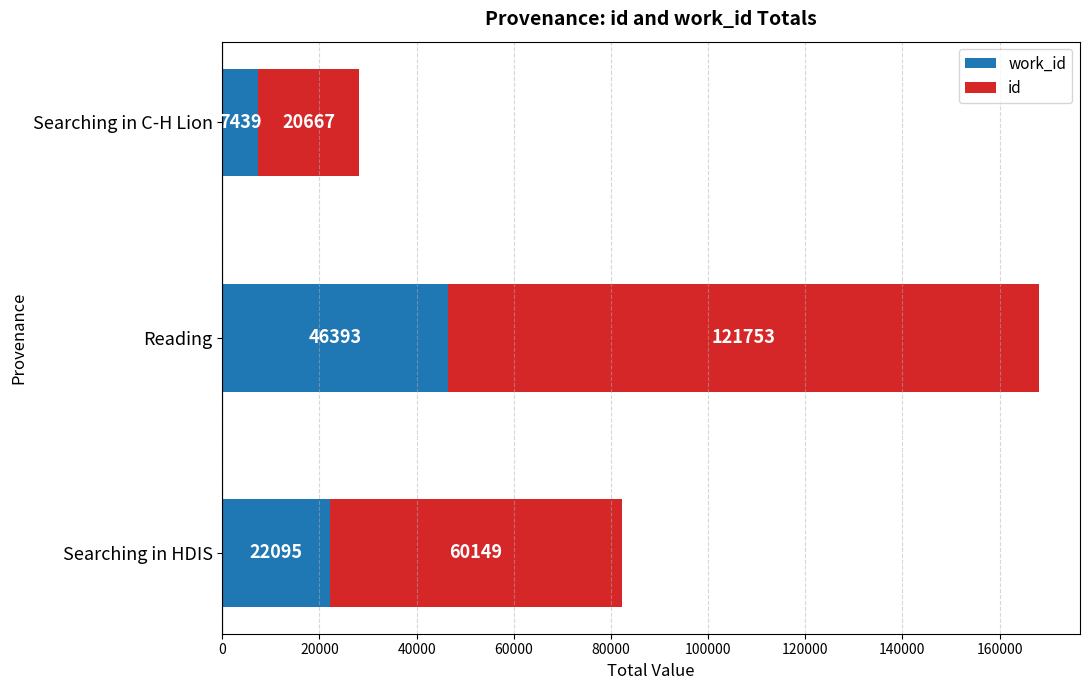

What is the total value across all series at Reading?

168146